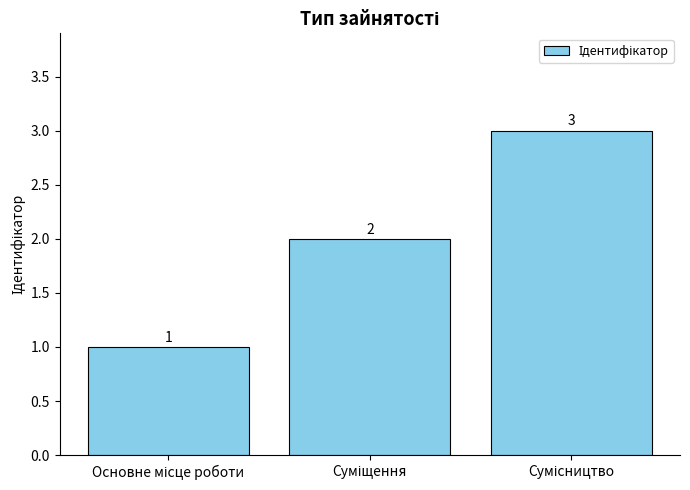

What is the average value?

2